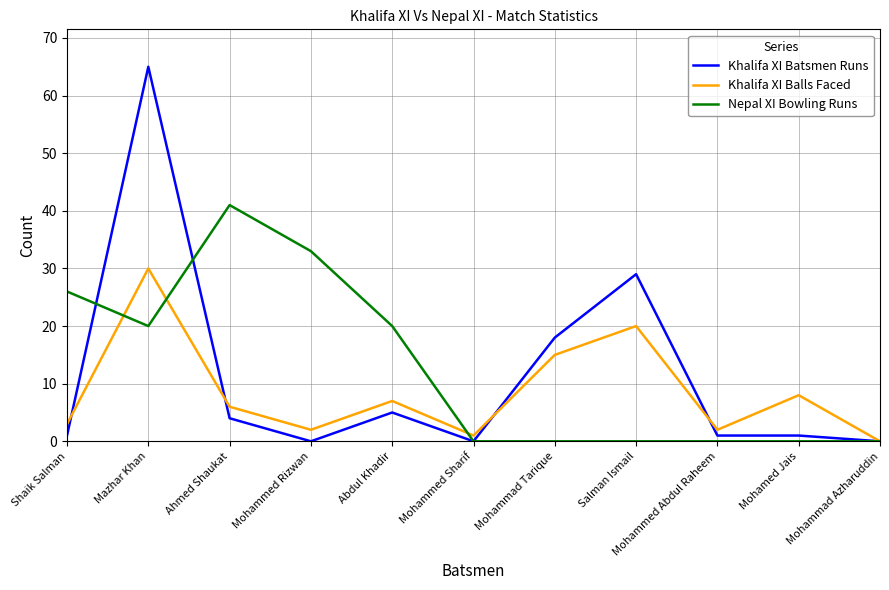

What position from the right is Abdul Khadir?

7